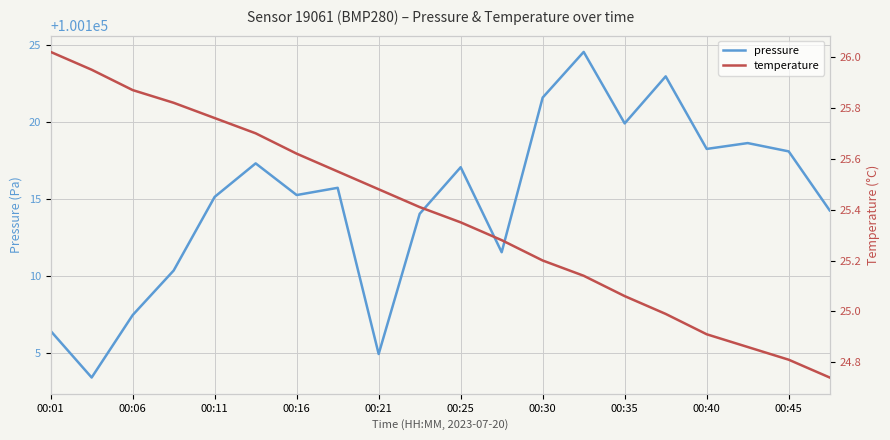

True or false: pressure and temperature intersect in this chart.

False